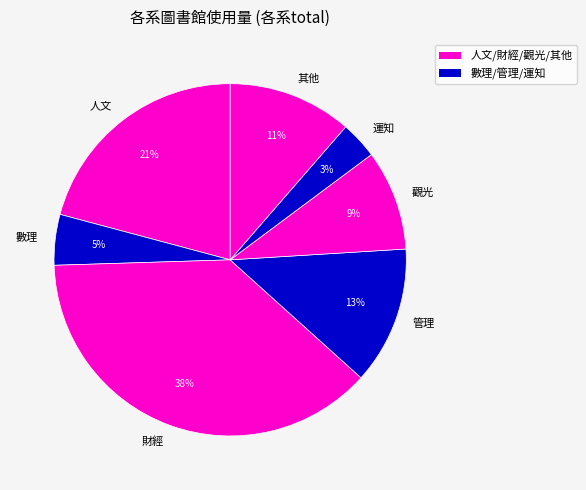

The 觀光 slice represents 1% of the pie. True or false?

False